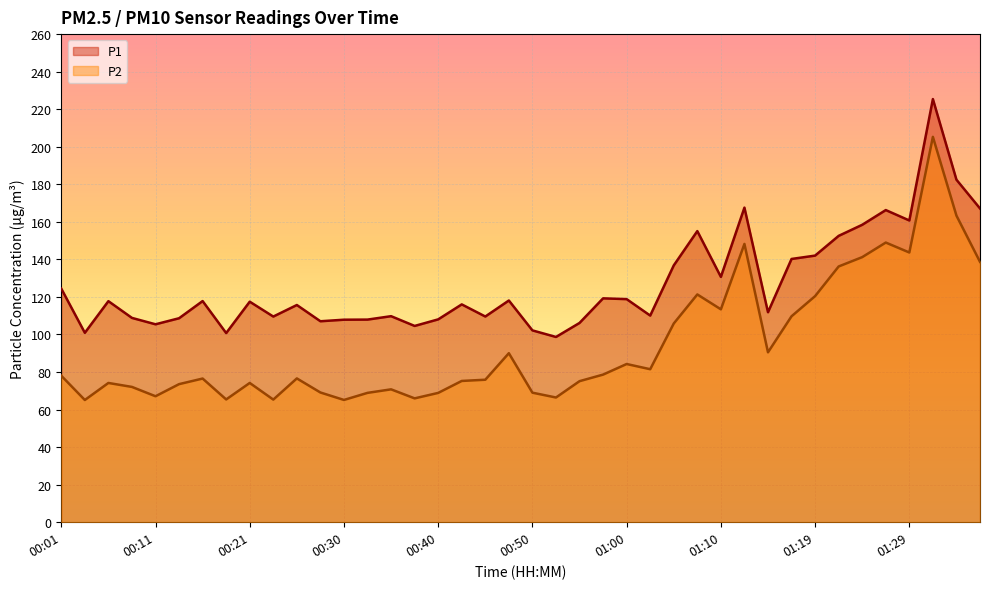

What is the label of the 40th point from the right?

00:01